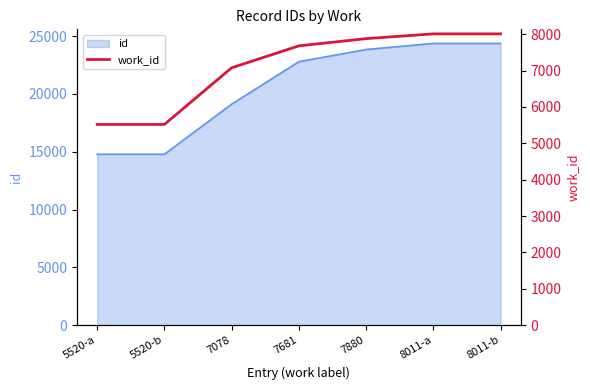

What is the label of the 3rd point from the right?

7880